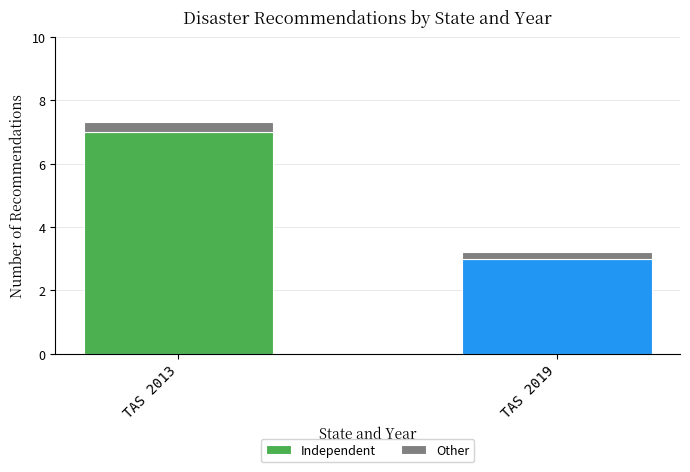

True or false: the data shows 4 at TAS 2013.

False